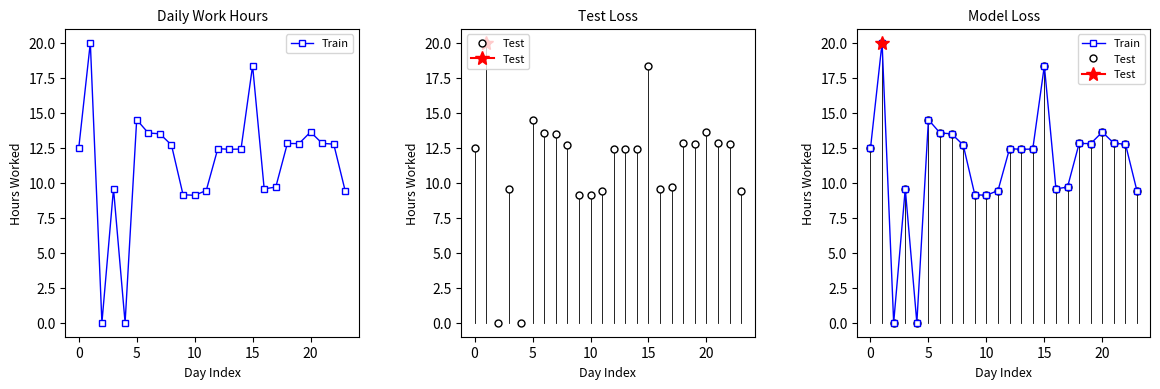

True or false: Test and Train intersect in this chart.

False